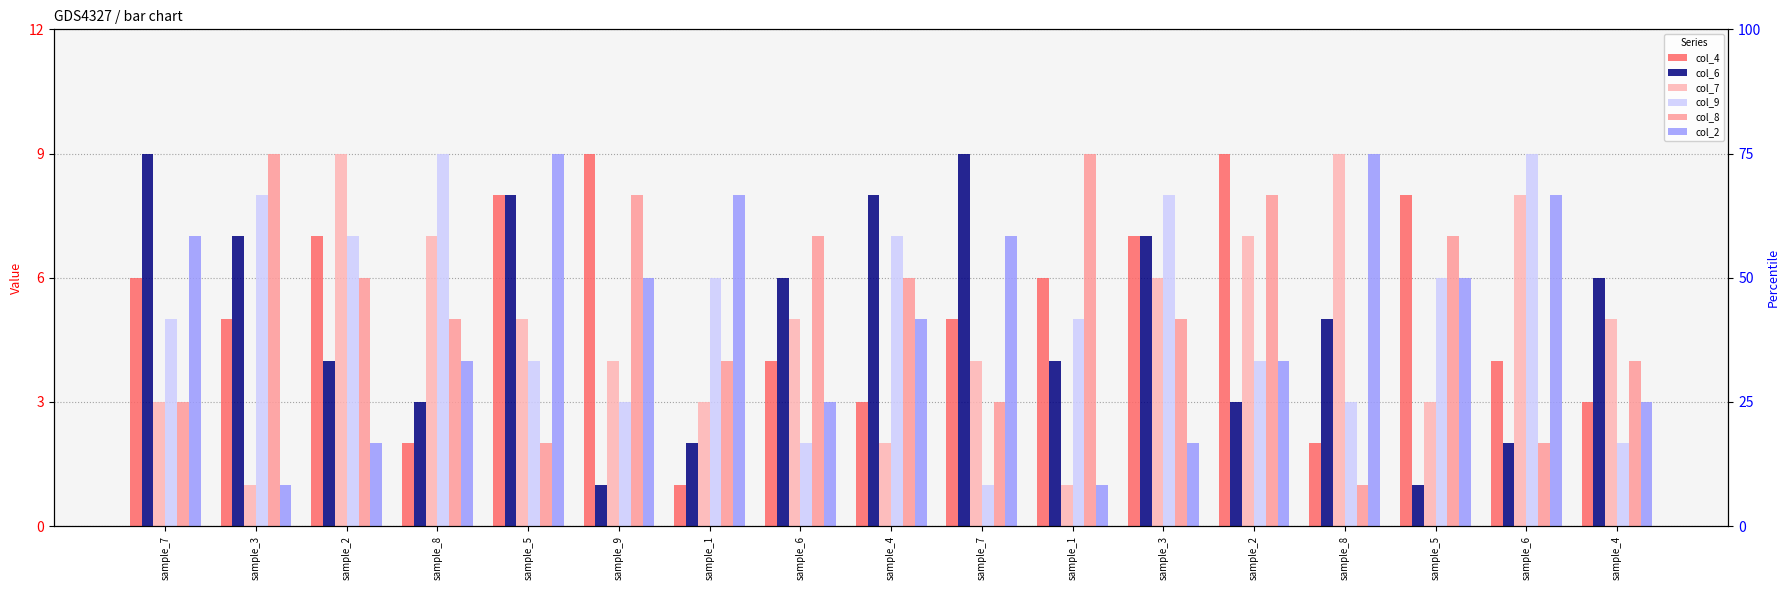

What is the average value of the col_4 series?

5